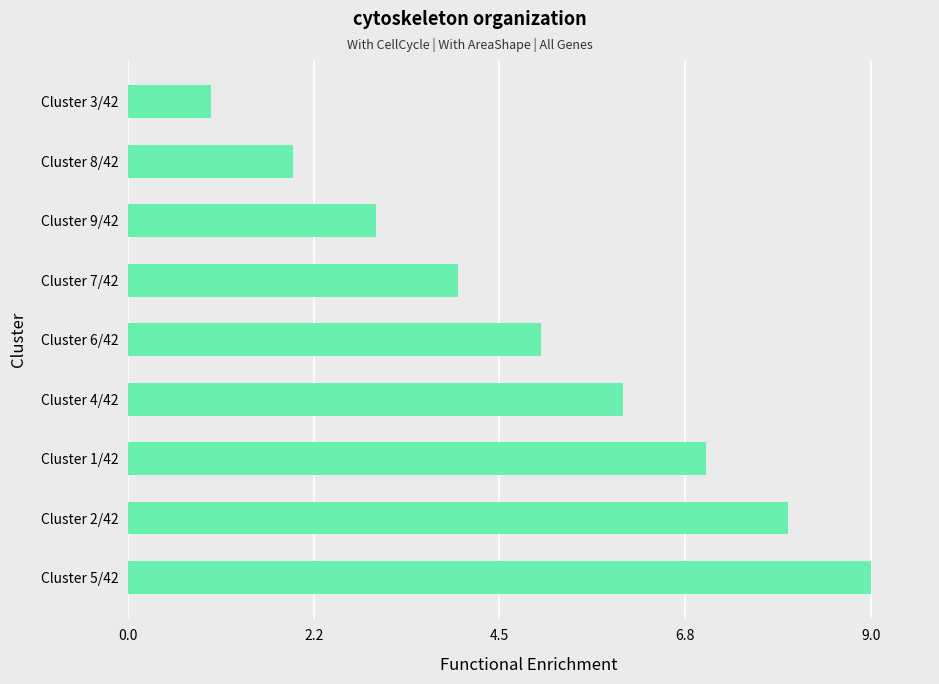

List the labels in order of value, largest first.

Cluster 5/42, Cluster 2/42, Cluster 1/42, Cluster 4/42, Cluster 6/42, Cluster 7/42, Cluster 9/42, Cluster 8/42, Cluster 3/42